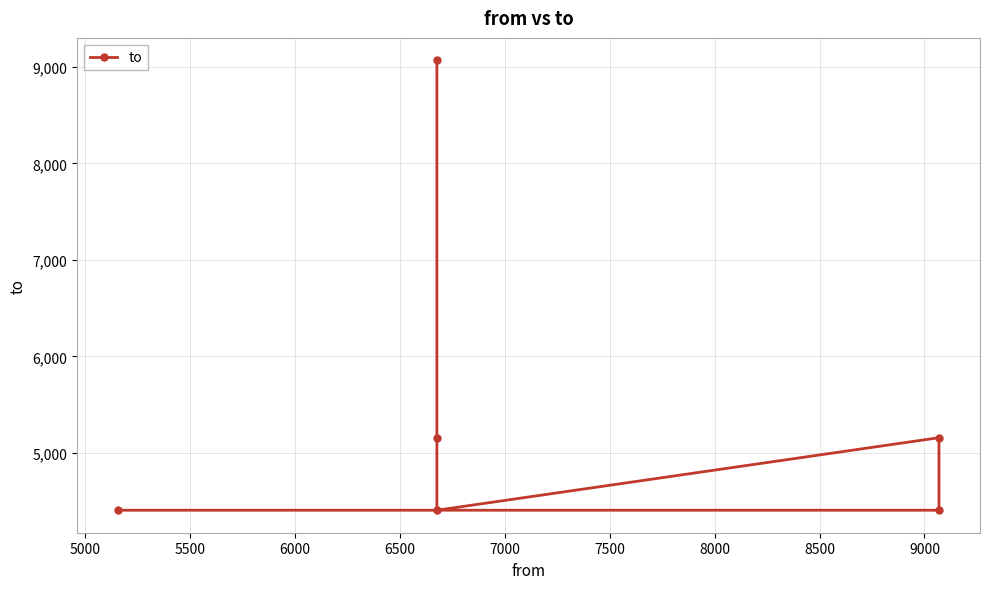

How many distinct data groups are displayed?

1